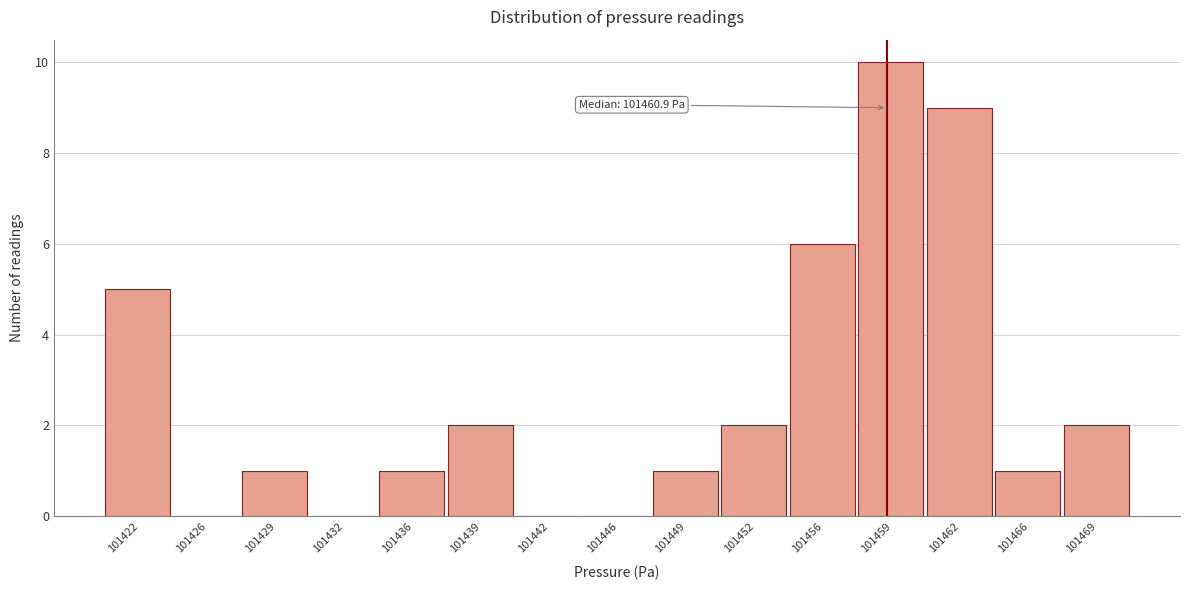

Reading right to left, list all the values displayed in this chart.

101469=2	101466=1	101462=9	101459=10	101456=6	101452=2	101449=1	101446=0	101442=0	101439=2	101436=1	101432=0	101429=1	101426=0	101422=5